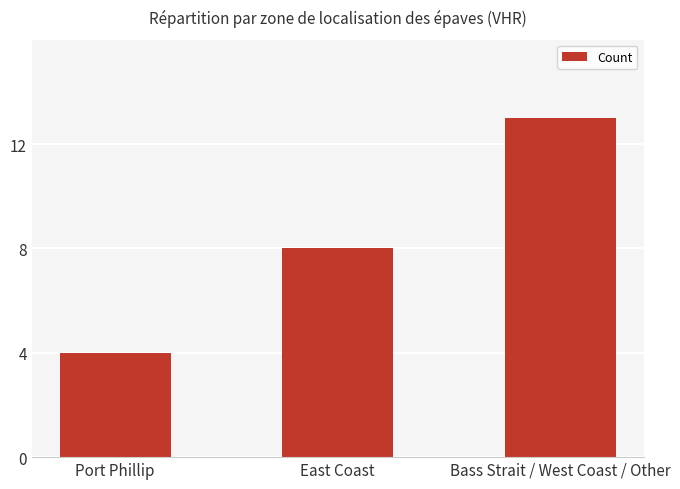

Count the values in the range 4 to 13.

3